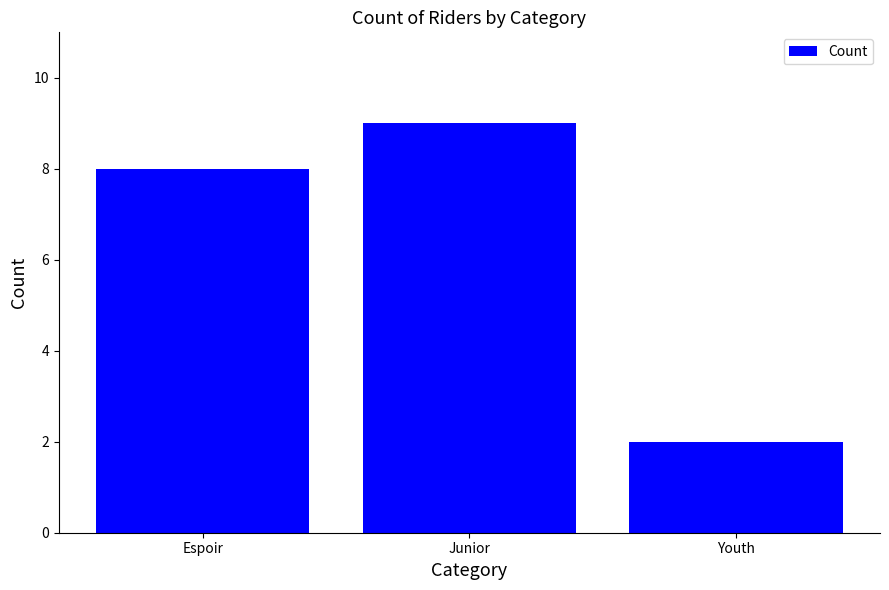

The value at Youth is 3. True or false?

False